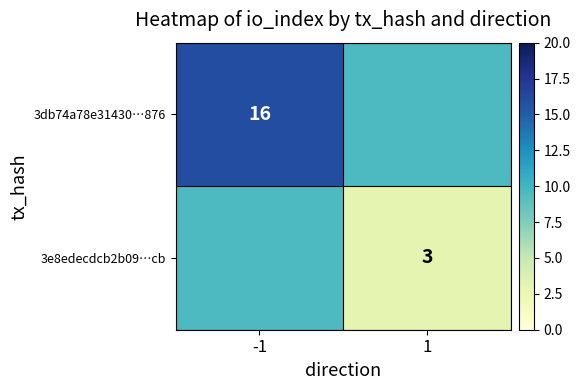

The value of 3e8edecdcb2b09…cb at 1 is 3.0. True or false?

True